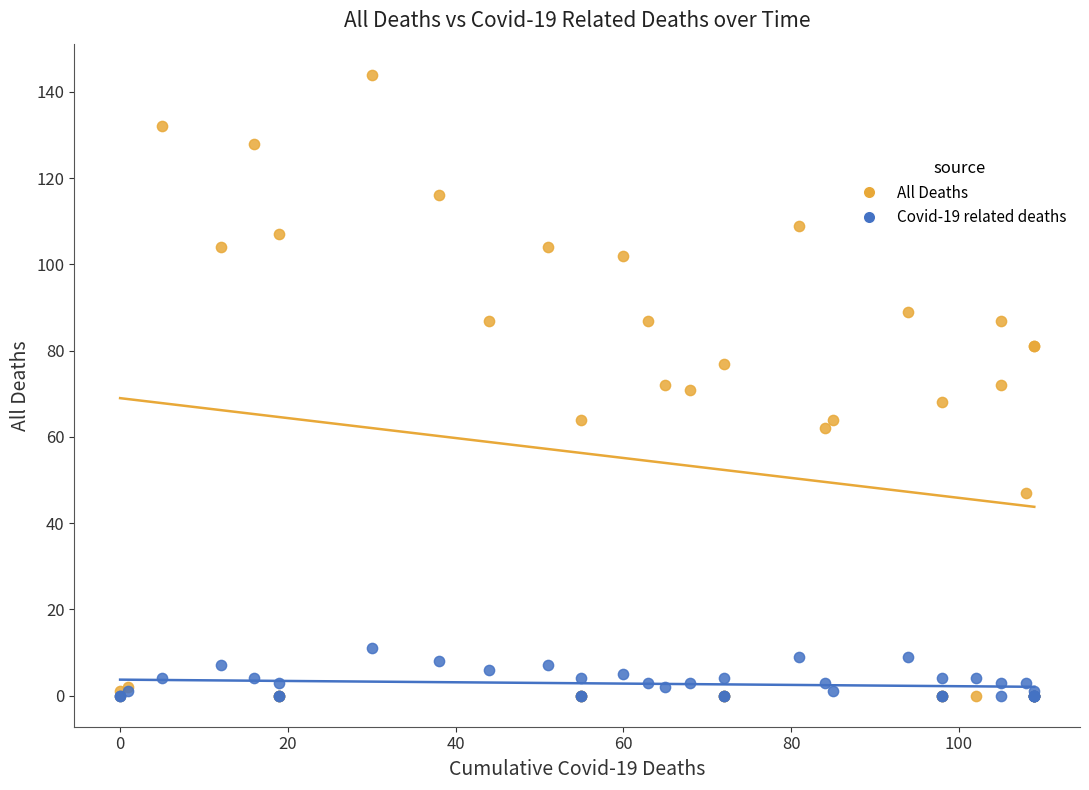

What are all the series names shown in the legend?

All Deaths, Covid-19 related deaths